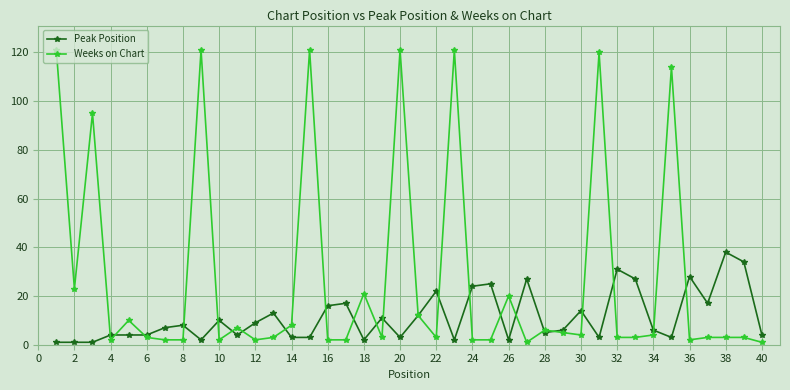

Rank the series by their average value, from highest to lowest.

Weeks on Chart, Peak Position